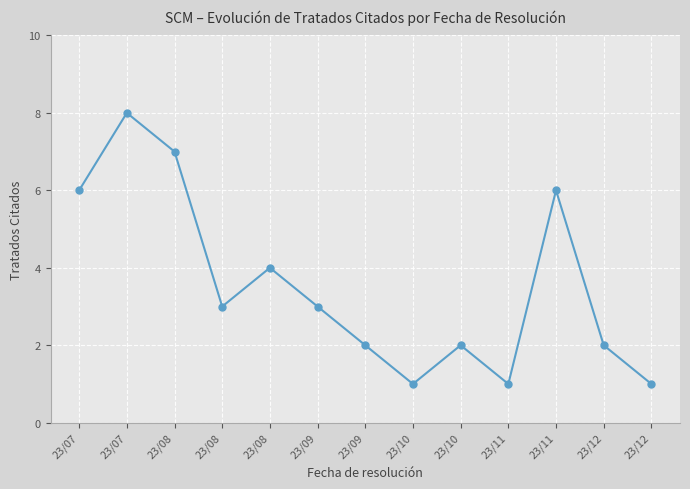

Count the values in the range 2 to 6.

8